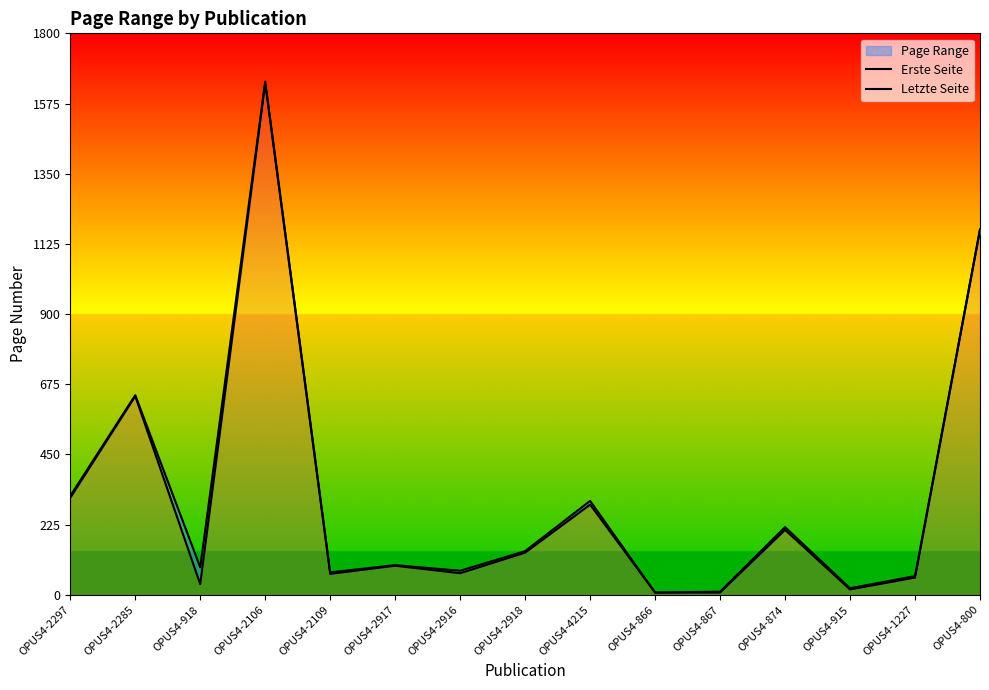

At which label does Letzte Seite first exceed 95?

OPUS4-2297